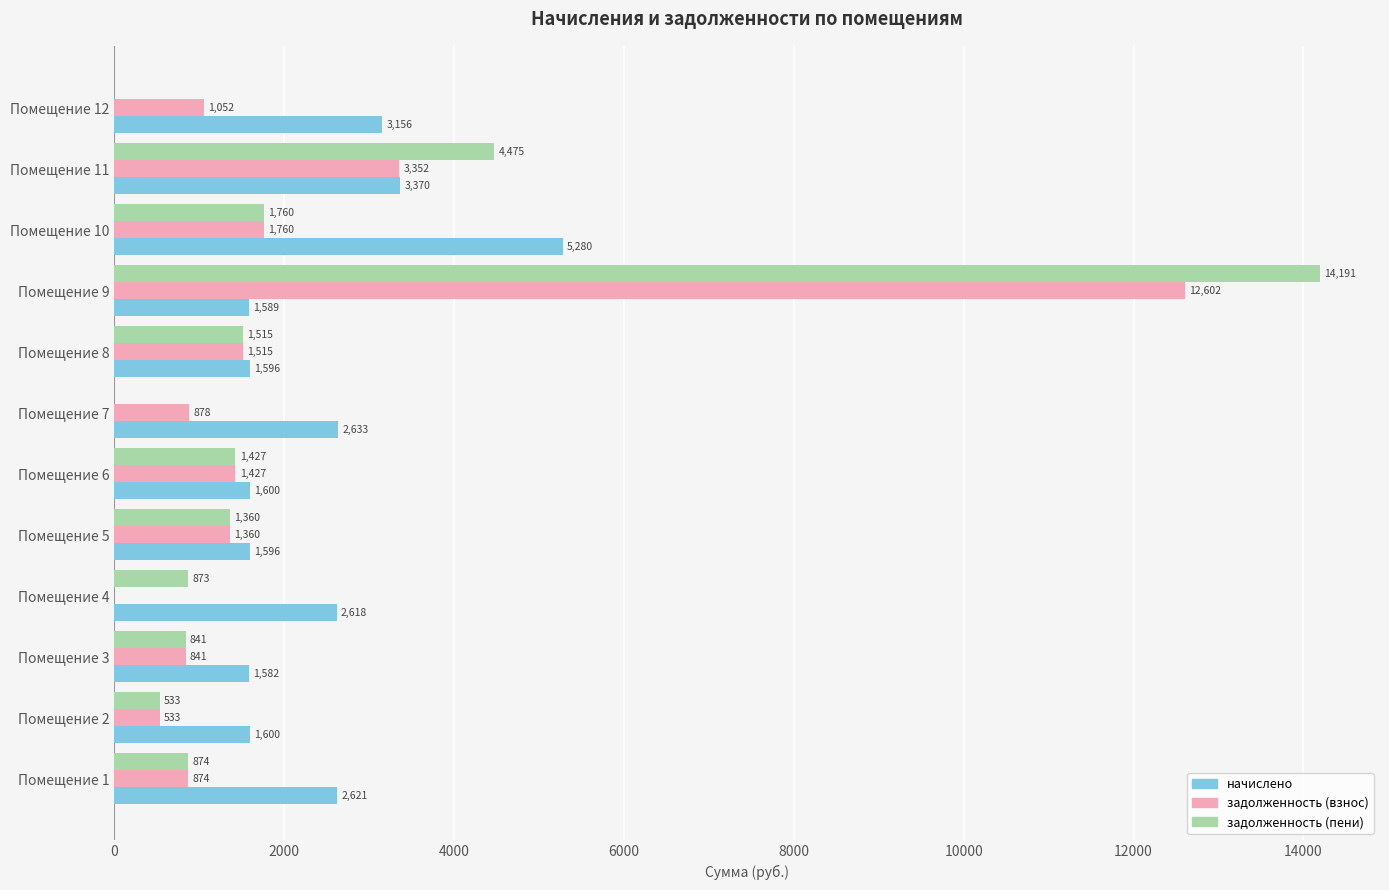

Which series has the largest total across all categories?

начислено